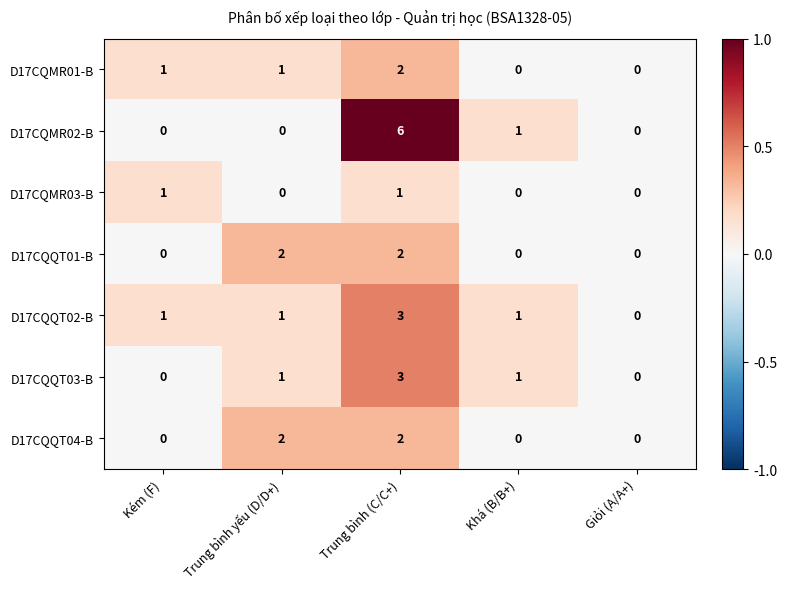

What is the sum of all D17CQQT01-B values?

4